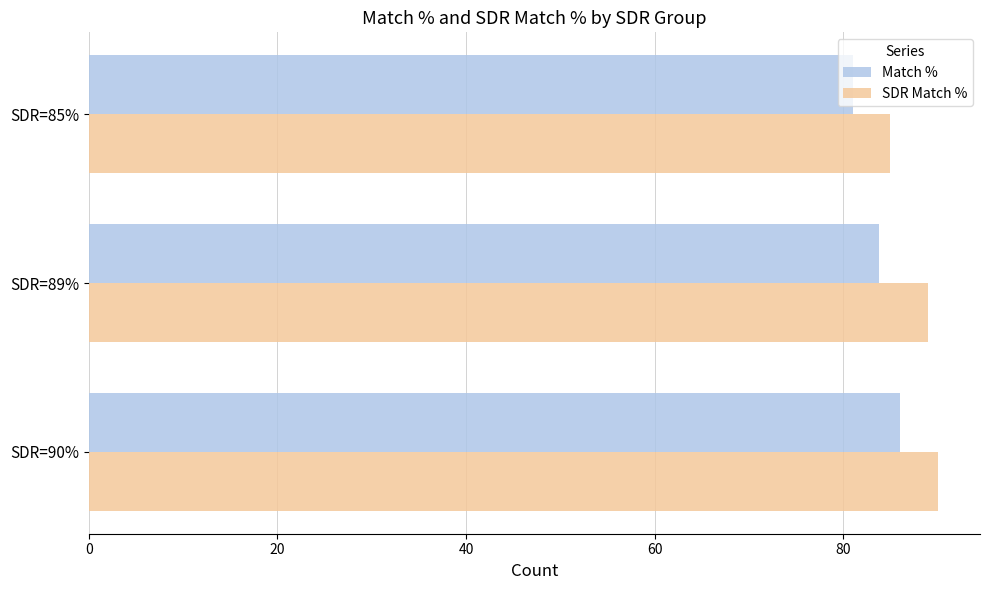

List the labels in order of Match % value, smallest first.

SDR=85%, SDR=89%, SDR=90%